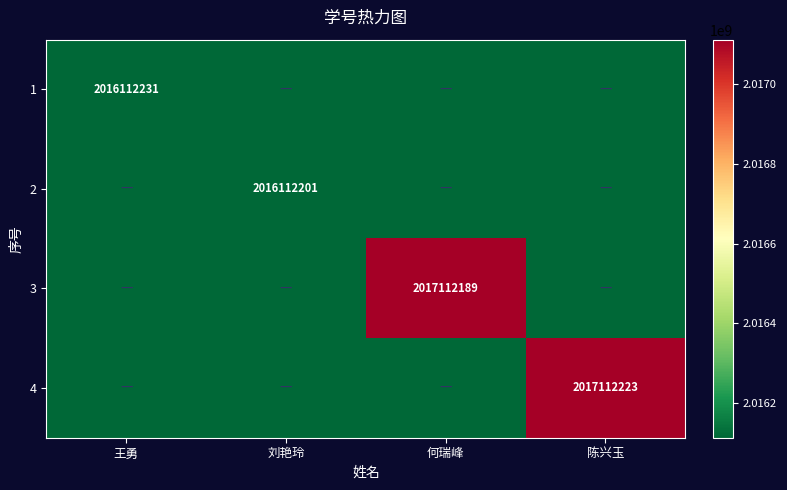

At which category is the sum across all series the highest?

陈兴玉